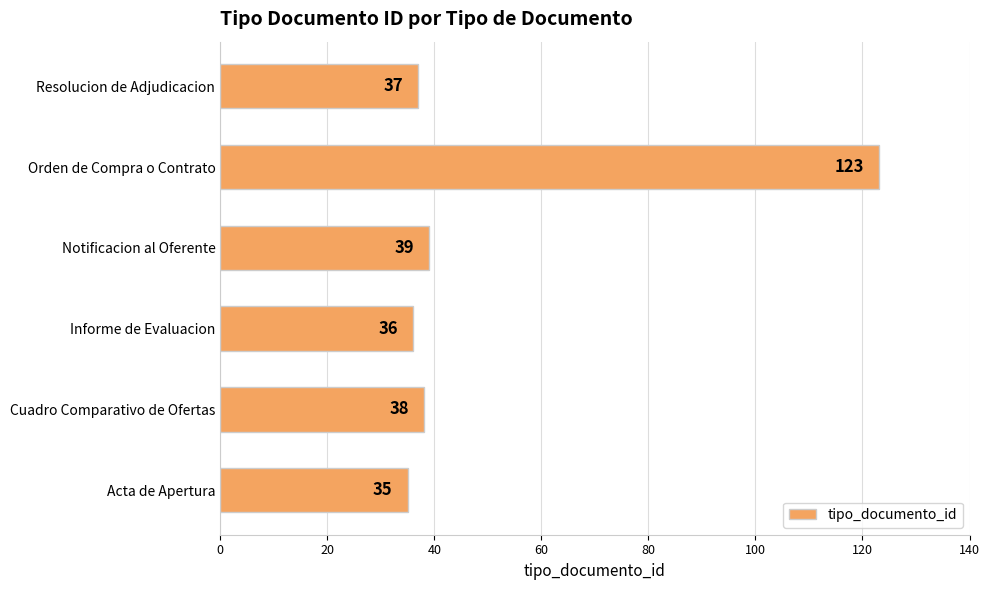

What is the minimum value shown in the chart?

35